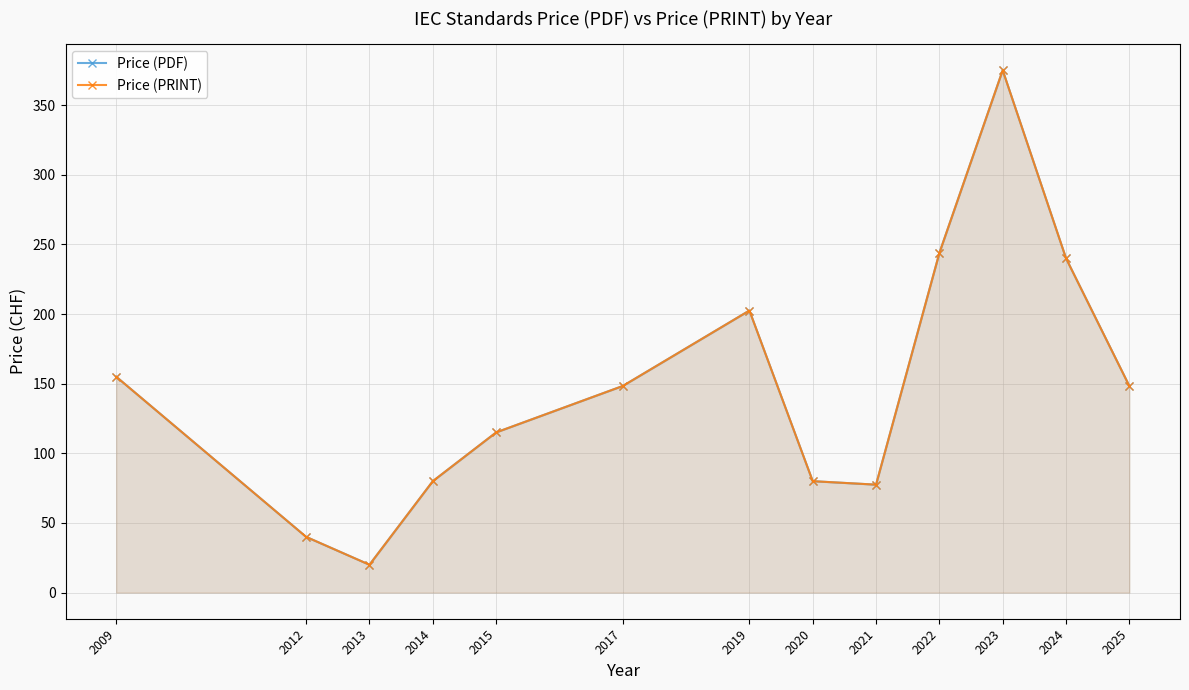

Which series has the largest range (max minus min)?

Price (PDF)